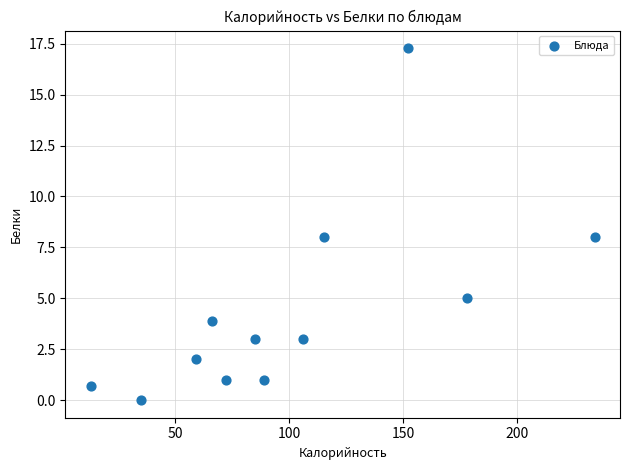

What is the average X value?

100.3